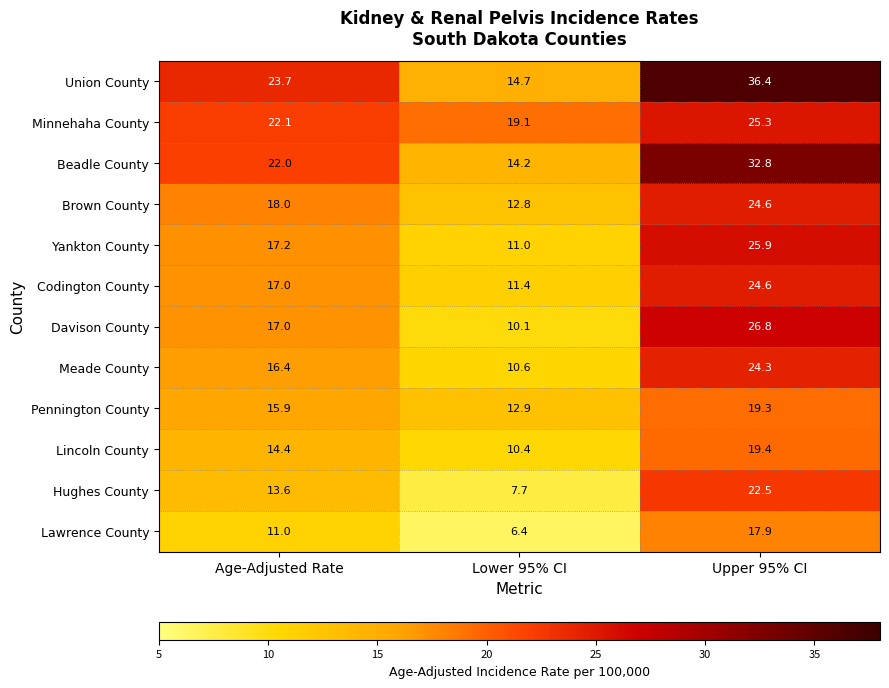

Between Age-Adjusted Rate and Upper 95% CI, which series saw the biggest shift?

Union County